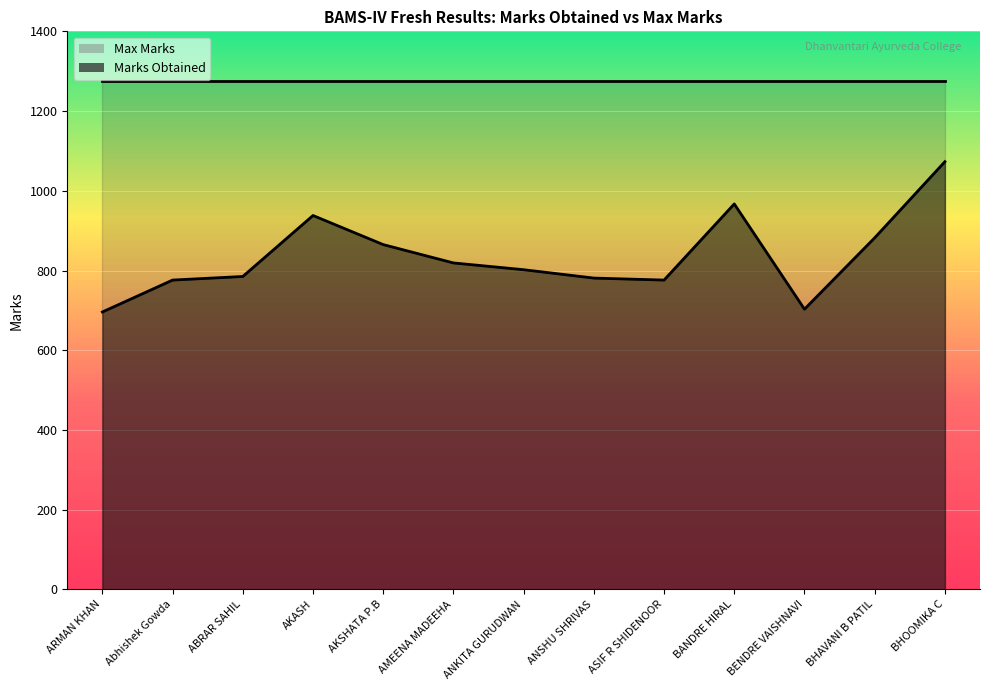

Between AKSHATA P.B and ANKITA GURUDWAN, which is larger?

AKSHATA P.B